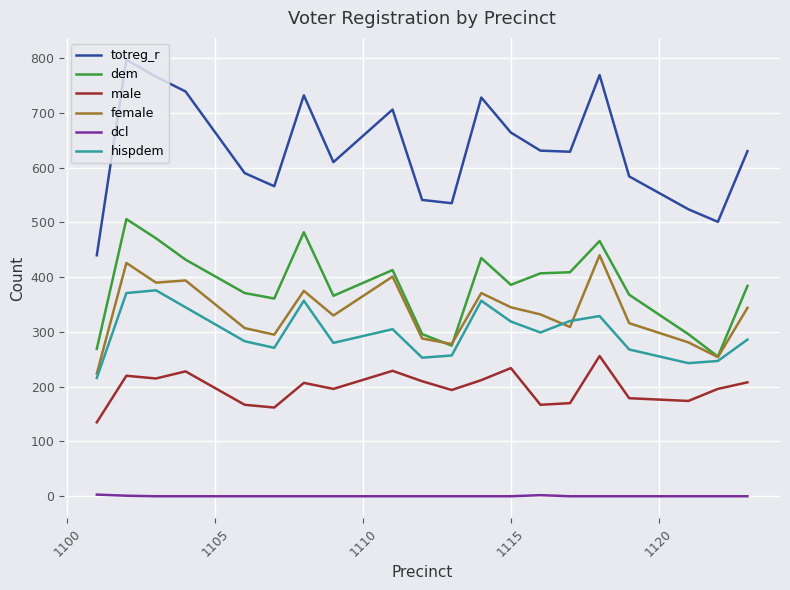

Which series has the largest range (max minus min)?

totreg_r